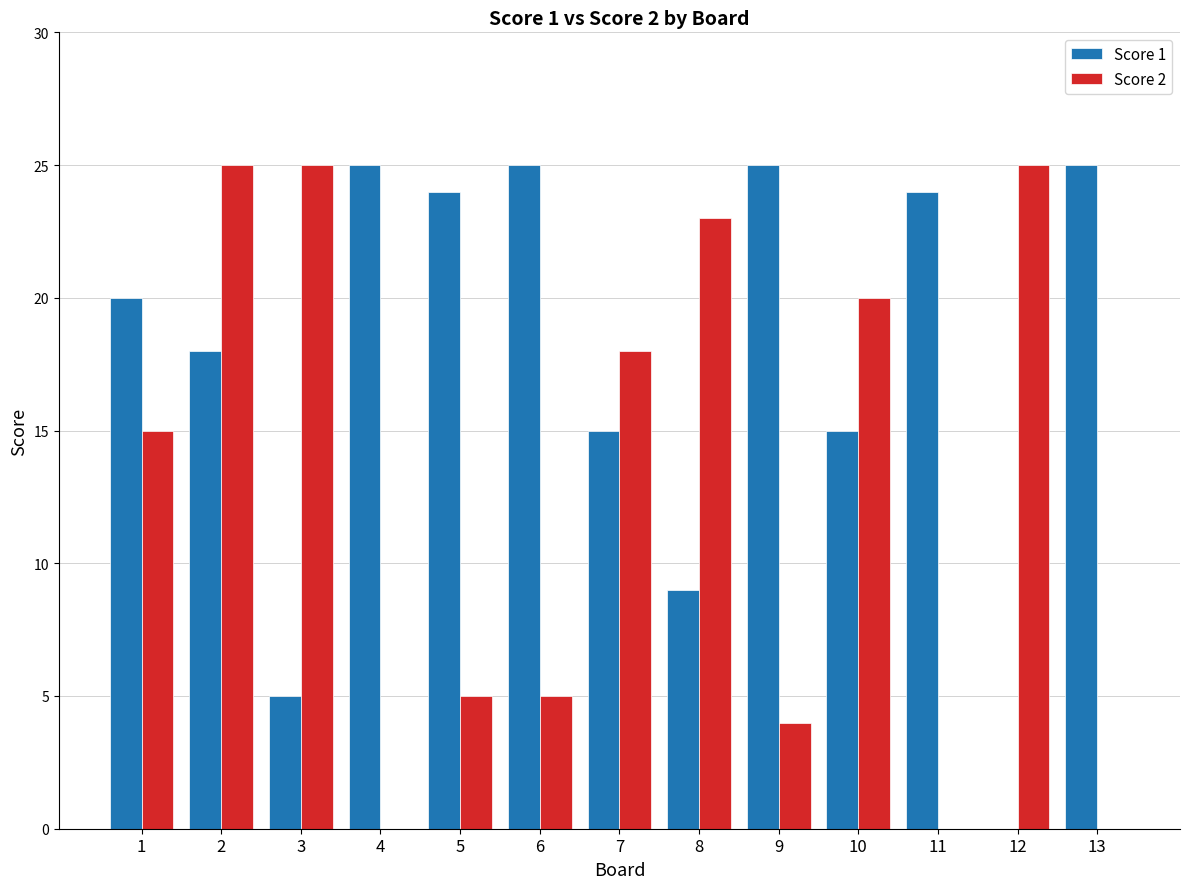

What is the spread (max minus min) of values at 5?

19